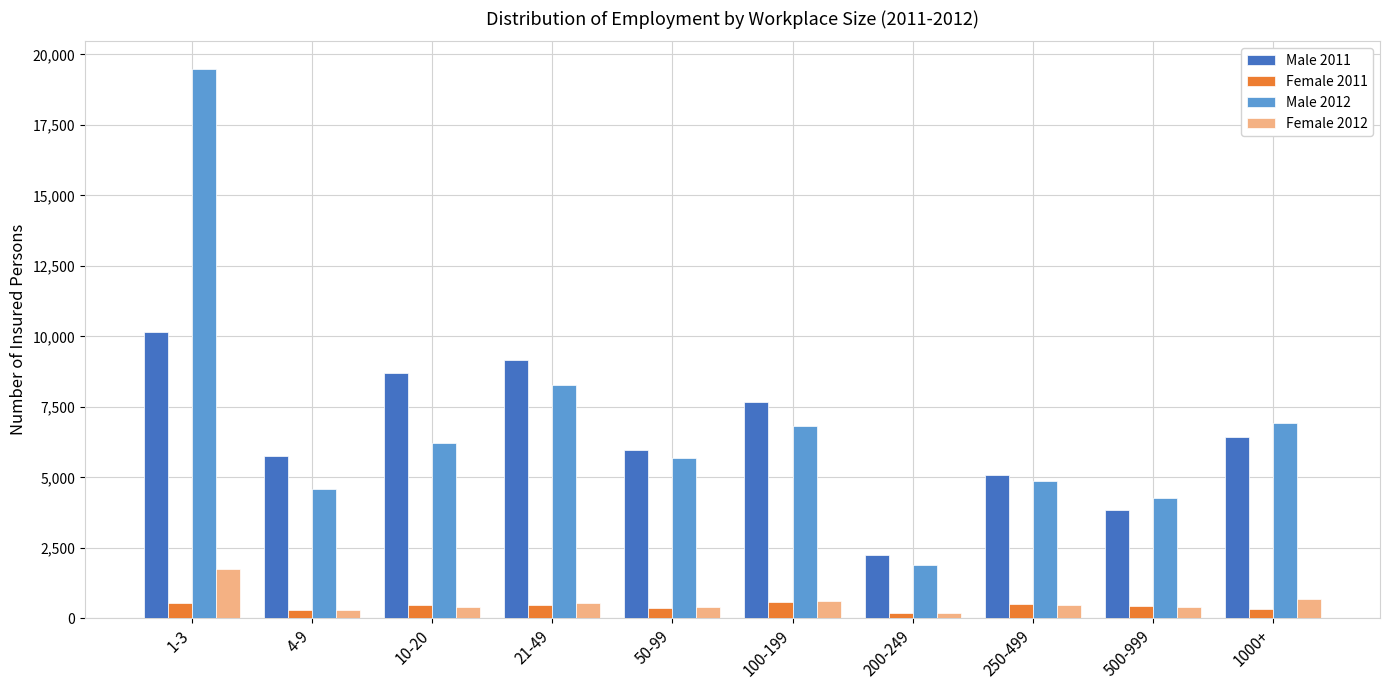

Is it true that Male 2011 equals 6699 at 250-499?

False